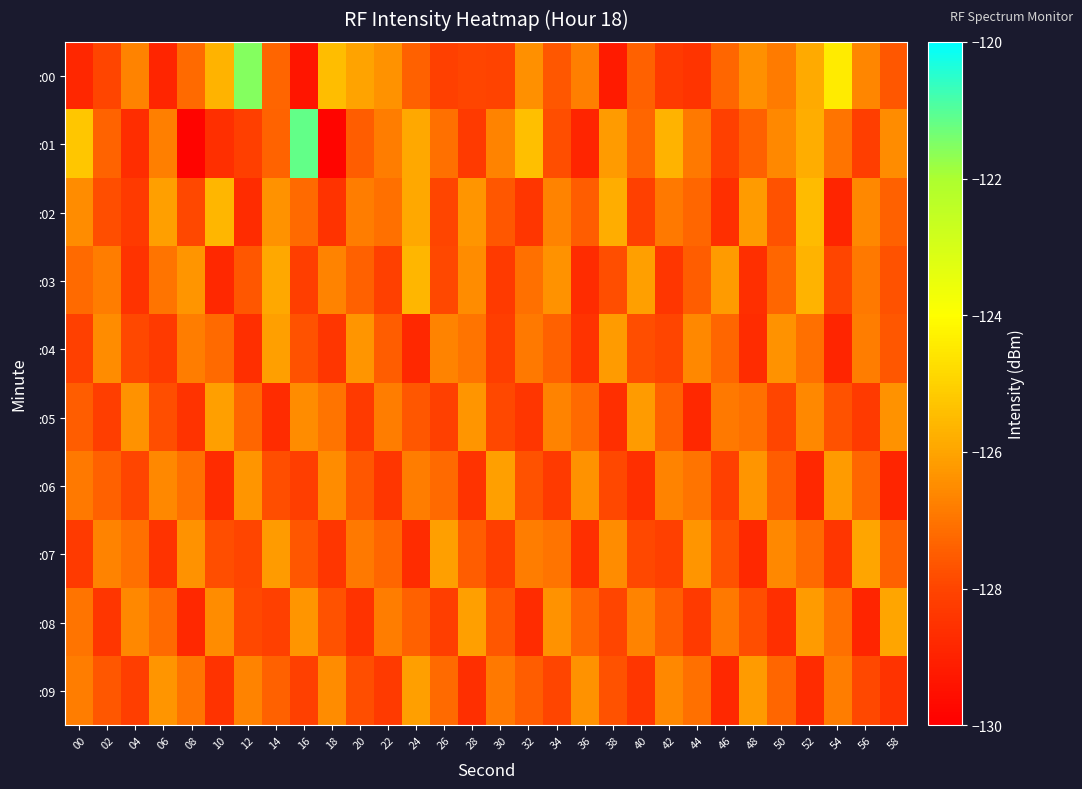

What is the total value across all series at 24?

-1270.2